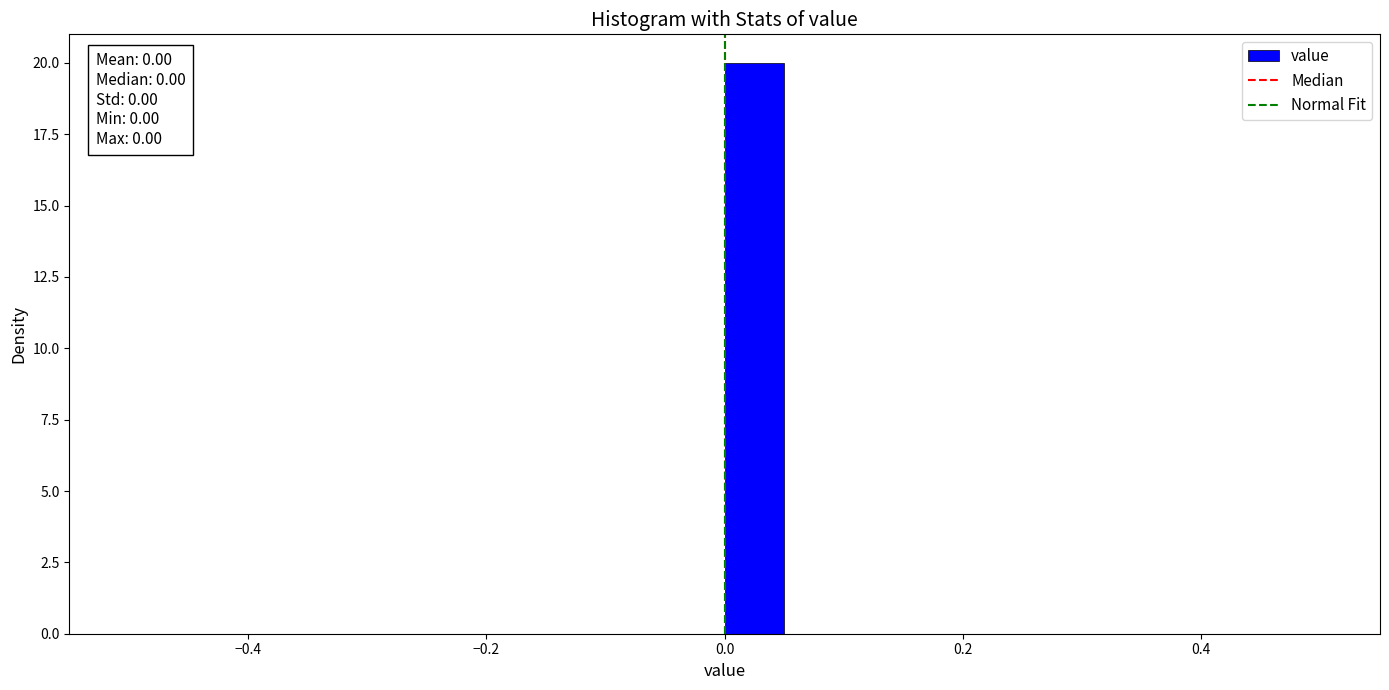

Read against the x-axis, roughly where is the centre of the tallest bar?

0.02